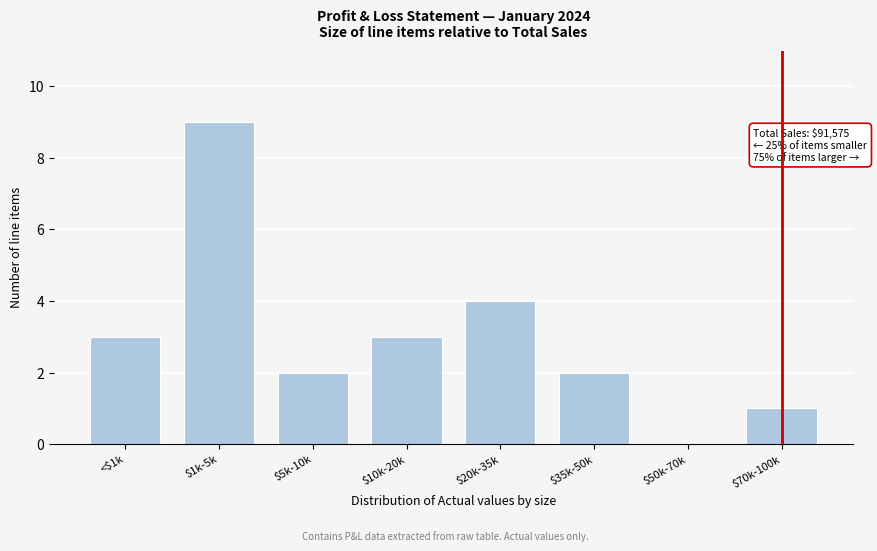

At which category does the chart reach its peak across all series?

$1k-5k